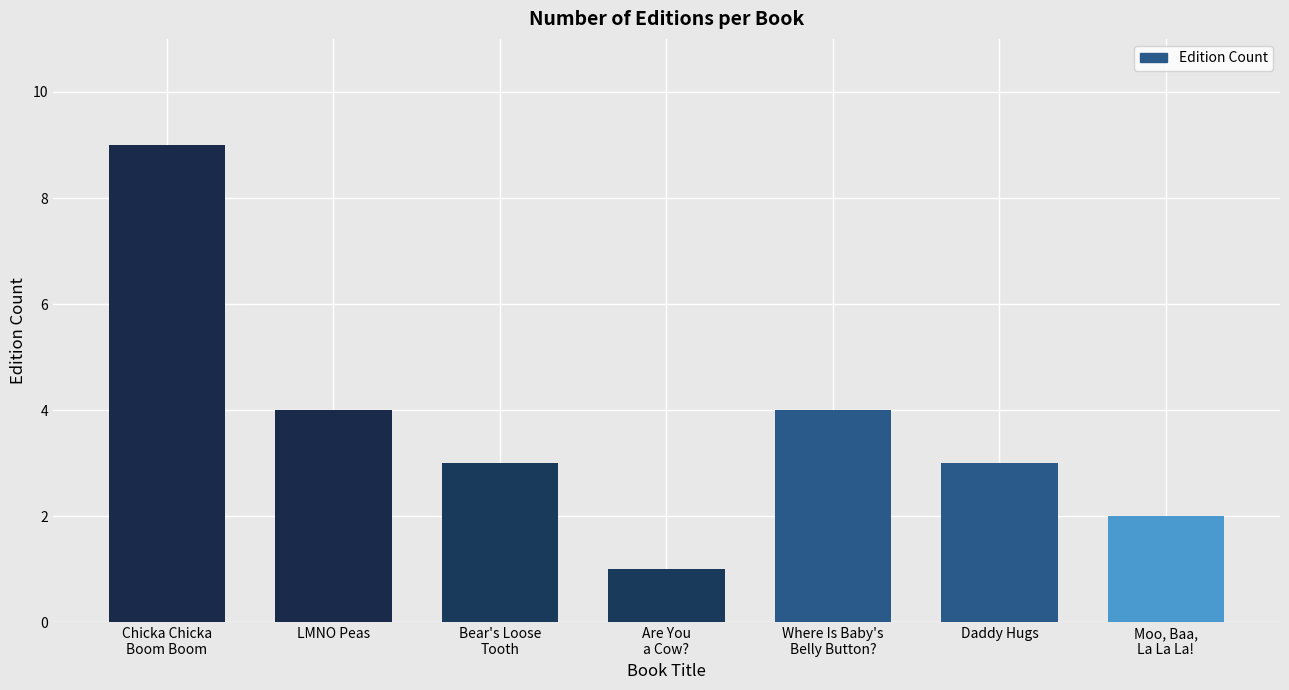

Reading right to left, transcribe all the data shown in this chart.

Moo, Baa,
La La La!=2	Daddy Hugs=3	Where Is Baby's
Belly Button?=4	Are You
a Cow?=1	Bear's Loose
Tooth=3	LMNO Peas=4	Chicka Chicka
Boom Boom=9